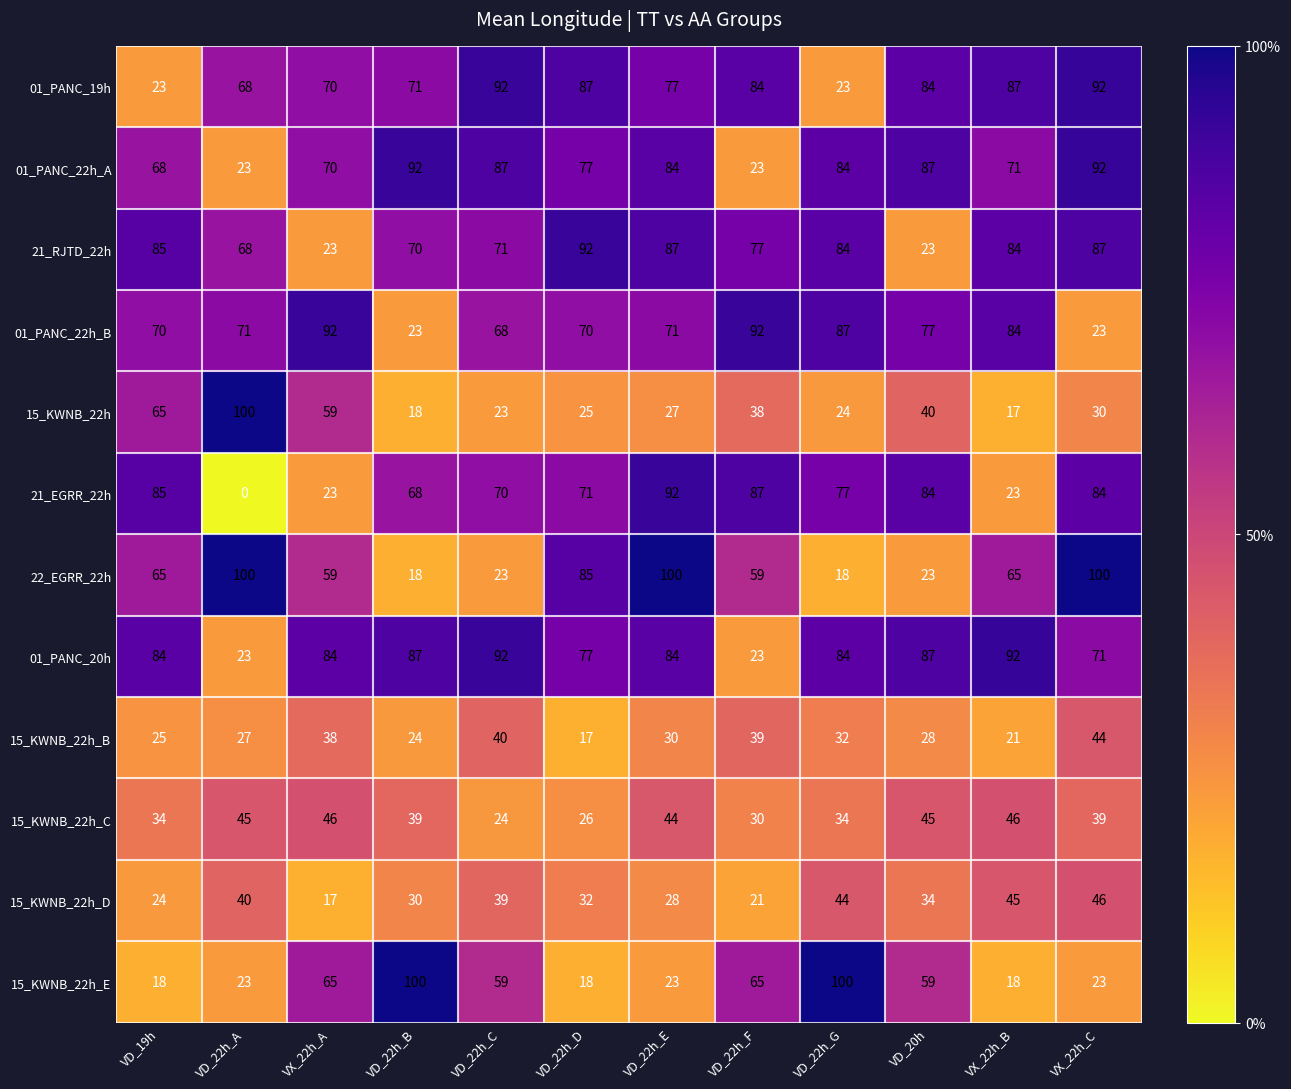

Where is 01_PANC_19h nearest to the value 57?

VD_22h_A